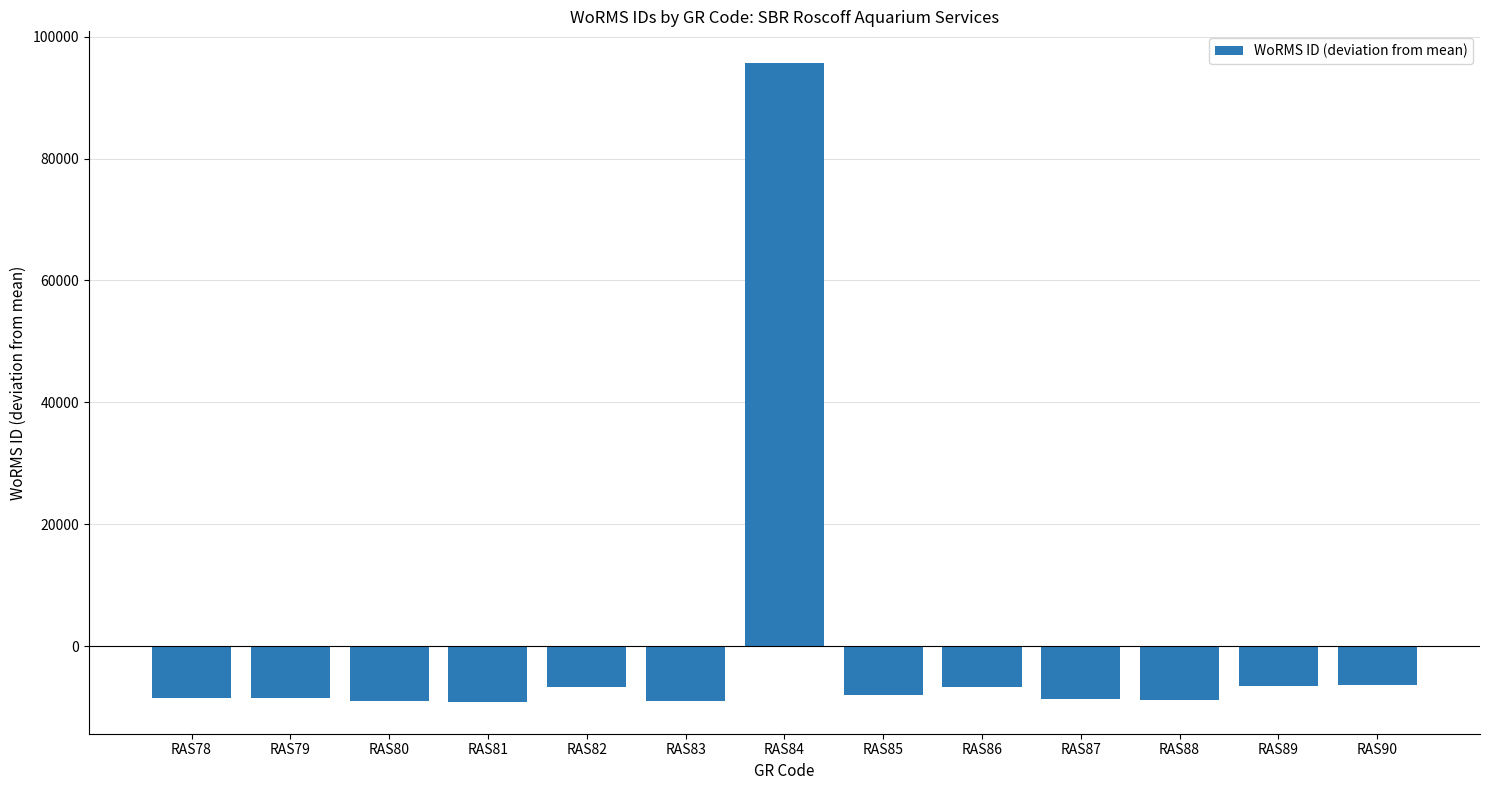

Between RAS80 and RAS89, which is larger?

RAS89